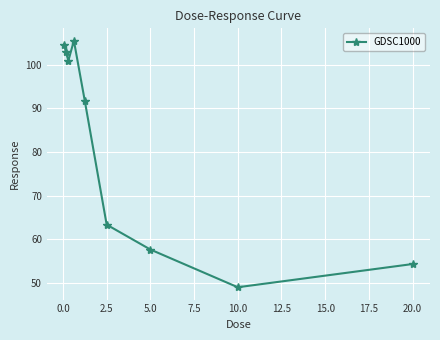

Is this an area chart (filled region under the line)?

No